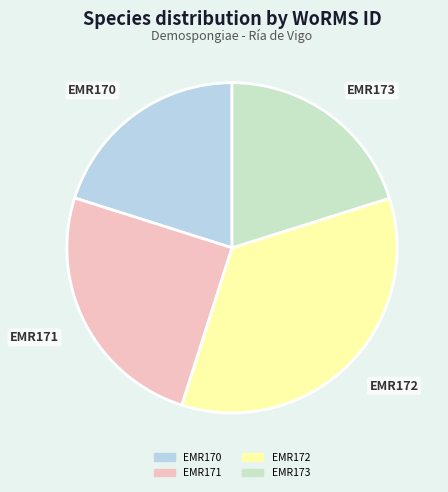

How many slices are in this pie chart?

4